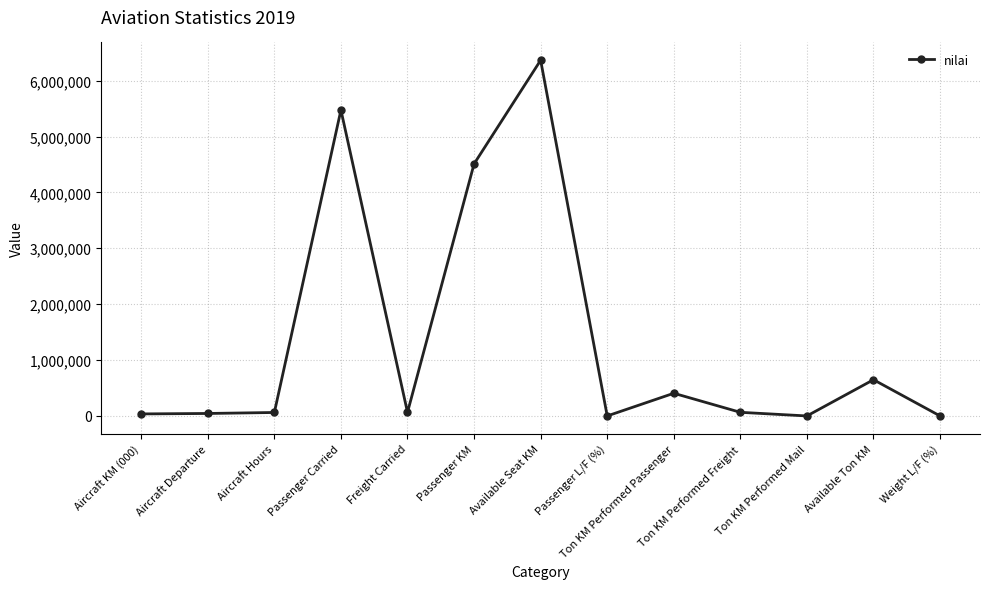

What is the difference between the maximum and second lowest values?

6364628